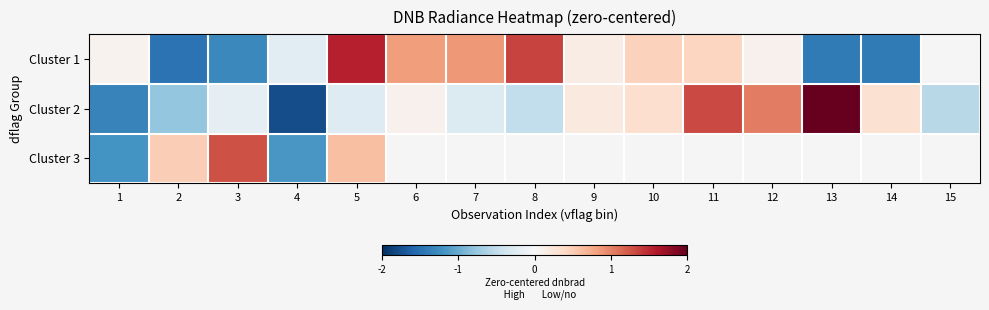

How many values in Cluster 3 are below zero?

2